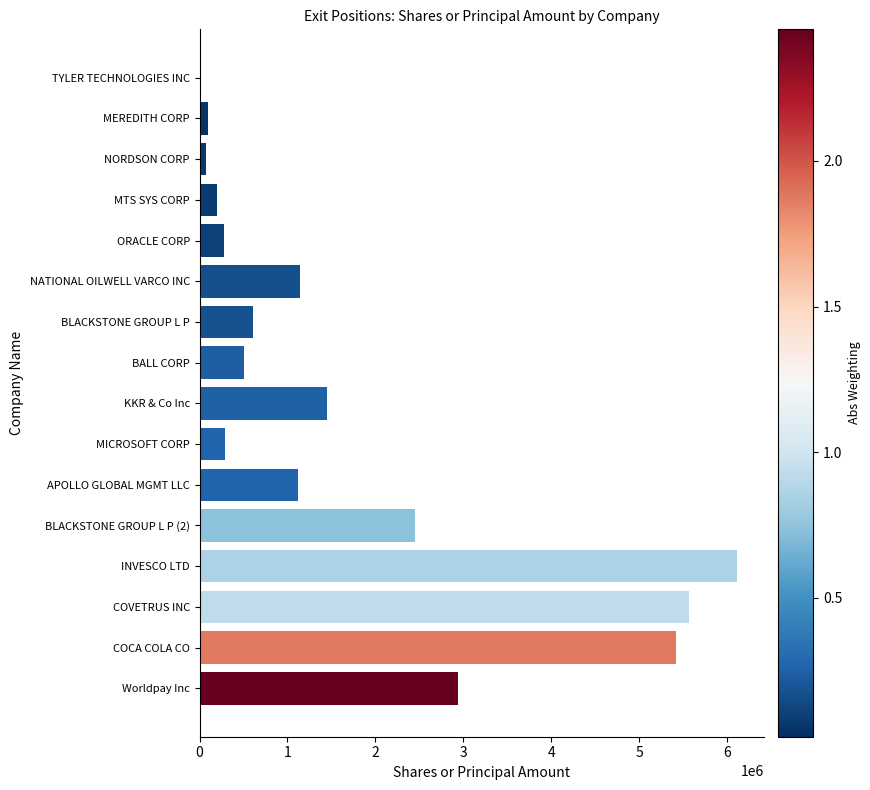

The value at BLACKSTONE GROUP L P is 604300. True or false?

True